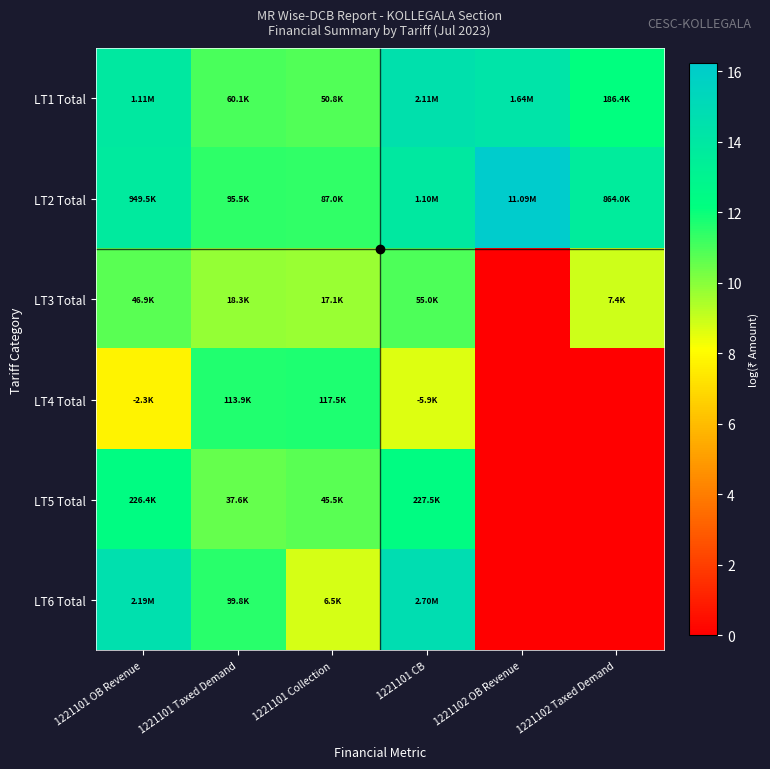

Reading left to right, what are all the values shown in this chart?

LT1 Total: 1221101 OB Revenue=13.9	1221101 Taxed Demand=11.0	1221101 Collection=10.8	1221101 CB=14.6	1221102 OB Revenue=14.3	1221102 Taxed Demand=12.1
LT2 Total: 1221101 OB Revenue=13.8	1221101 Taxed Demand=11.5	1221101 Collection=11.4	1221101 CB=13.9	1221102 OB Revenue=16.2	1221102 Taxed Demand=13.7
LT3 Total: 1221101 OB Revenue=10.8	1221101 Taxed Demand=9.8	1221101 Collection=9.7	1221101 CB=10.9	1221102 OB Revenue=0.0	1221102 Taxed Demand=8.9
LT4 Total: 1221101 OB Revenue=7.7	1221101 Taxed Demand=11.6	1221101 Collection=11.7	1221101 CB=8.7	1221102 OB Revenue=0.0	1221102 Taxed Demand=0.0
LT5 Total: 1221101 OB Revenue=12.3	1221101 Taxed Demand=10.5	1221101 Collection=10.7	1221101 CB=12.3	1221102 OB Revenue=0.0	1221102 Taxed Demand=0.0
LT6 Total: 1221101 OB Revenue=14.6	1221101 Taxed Demand=11.5	1221101 Collection=8.8	1221101 CB=14.8	1221102 OB Revenue=0.0	1221102 Taxed Demand=0.0